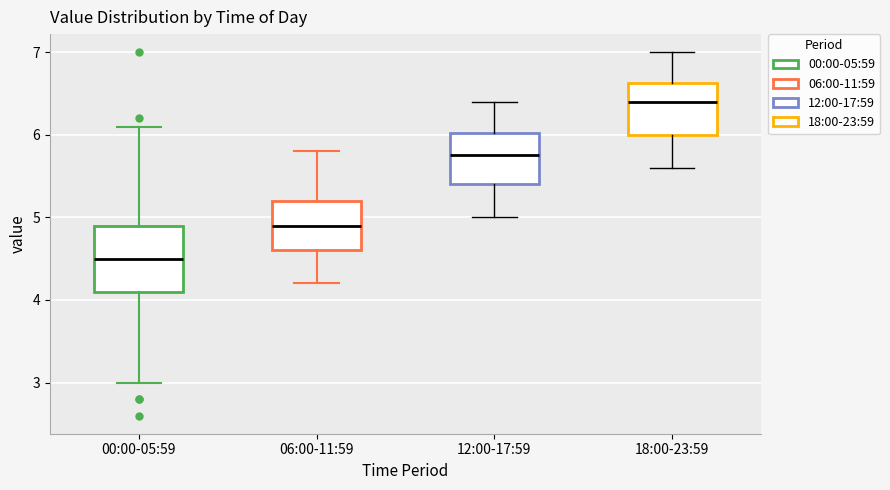

Comparing the boxes themselves (not the whiskers), which one is the tallest?

00:00-05:59